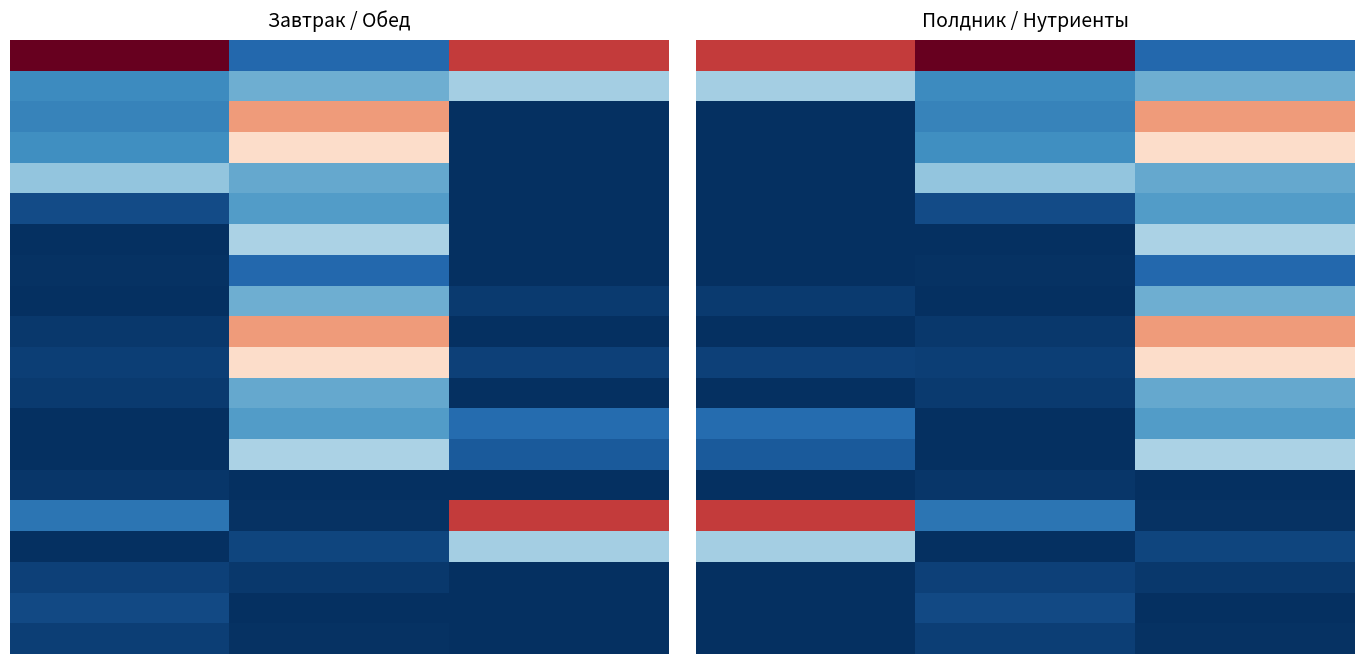

At which category is the sum across all series the highest?

2